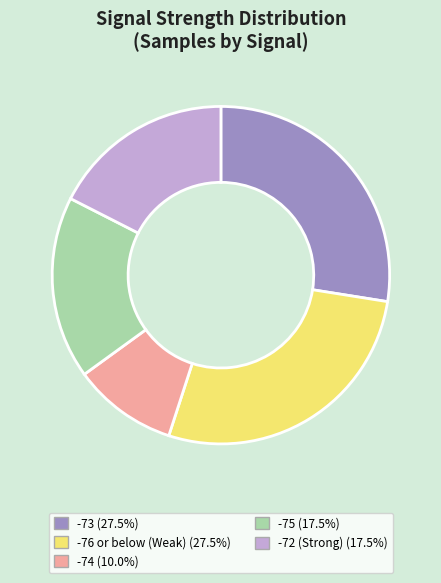

How many slices are in this pie chart?

5